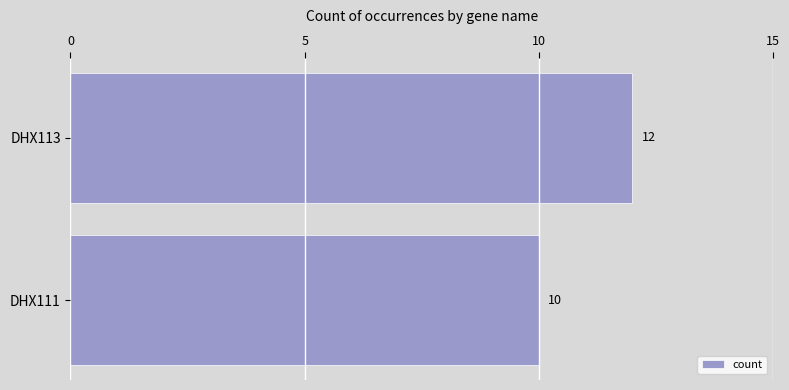

What value does the data have at DHX113?

12